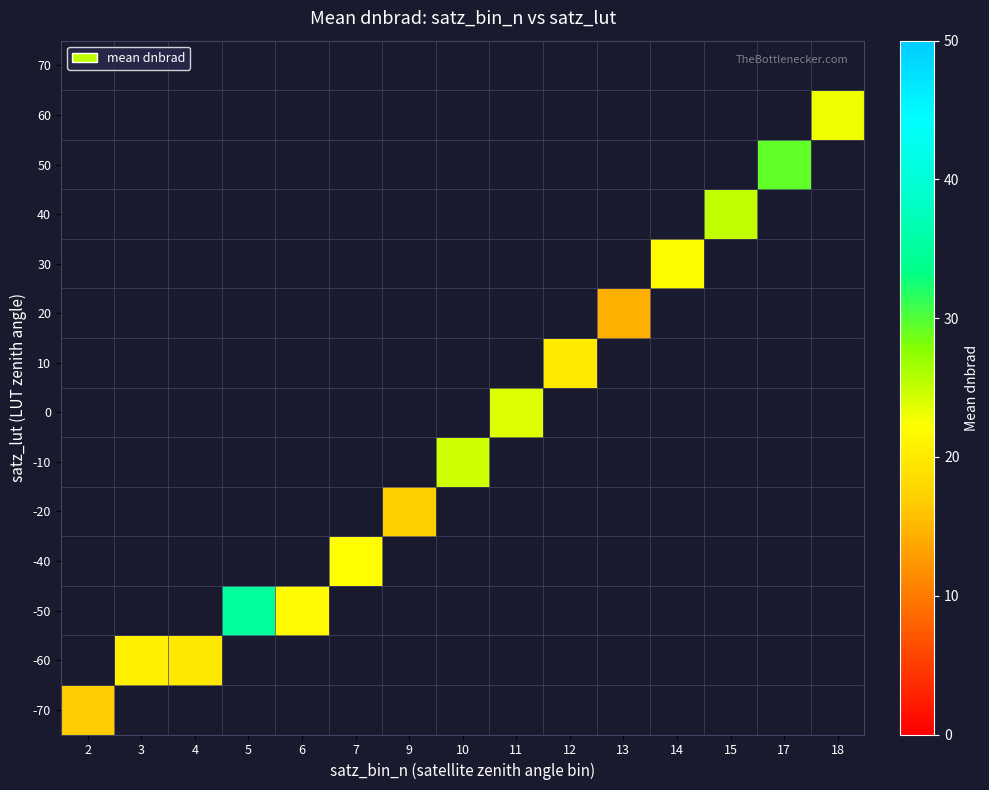

How many series are shown in this chart?

14